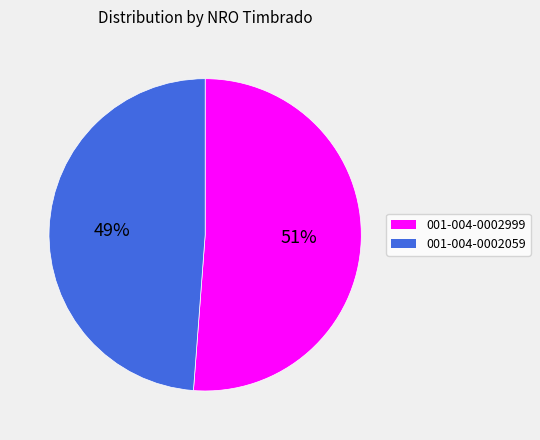

Do 001-004-0002059 and 001-004-0002999 together represent more than half of the pie?

Yes